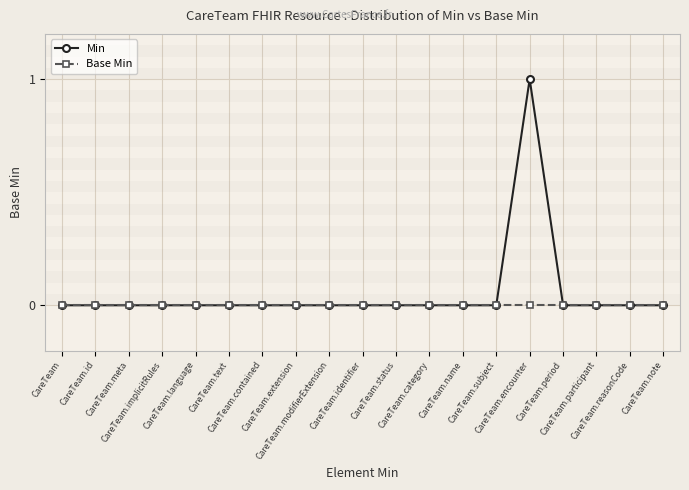

How many distinct data groups are displayed?

2